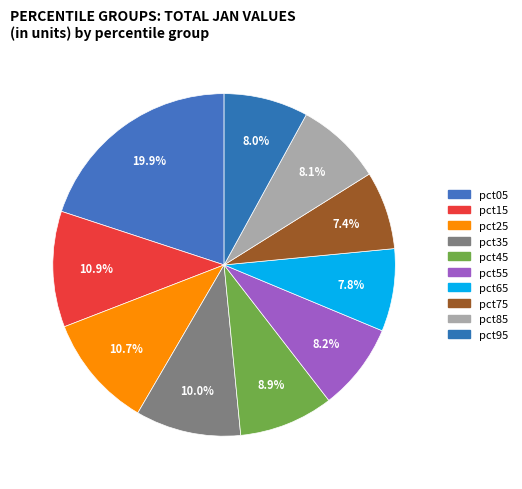

What percentage is the pct65 slice, to the nearest percent?

8%